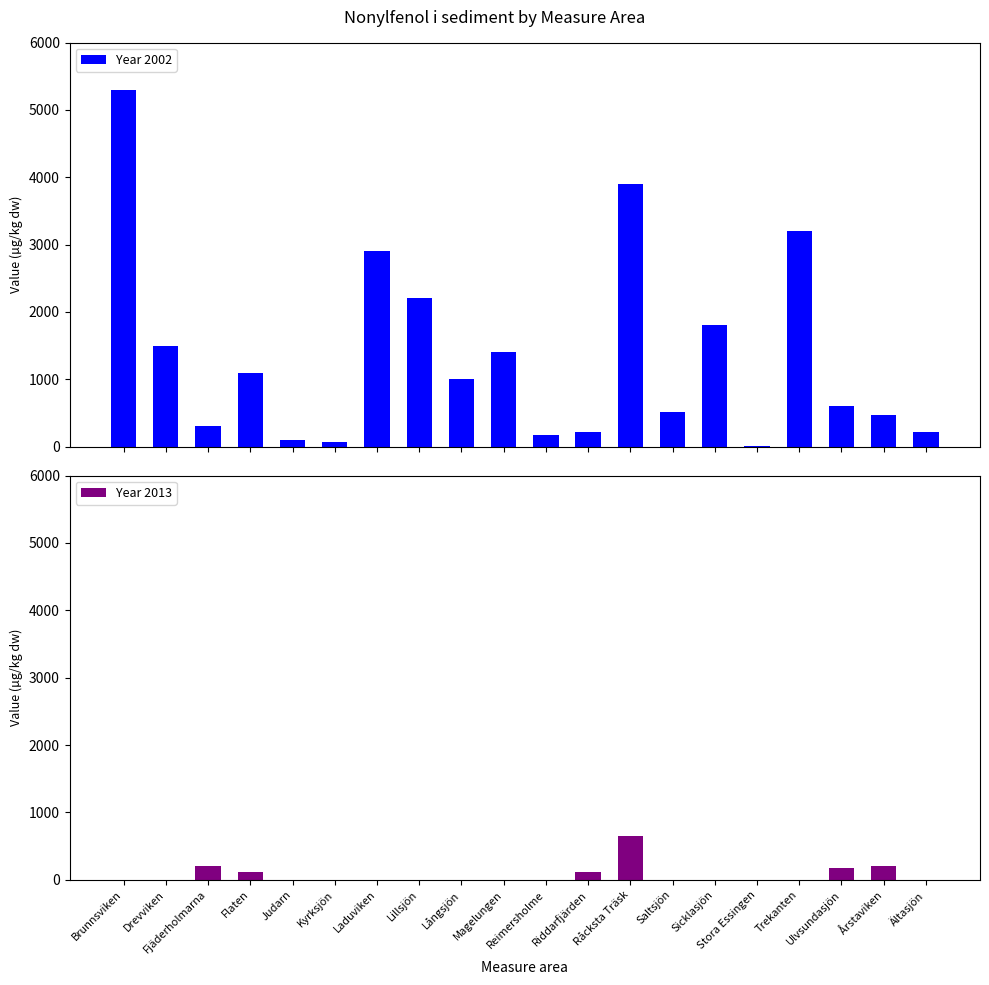

True or false: Year 2002 has a value of 6494 at Råcksta Träsk.

False